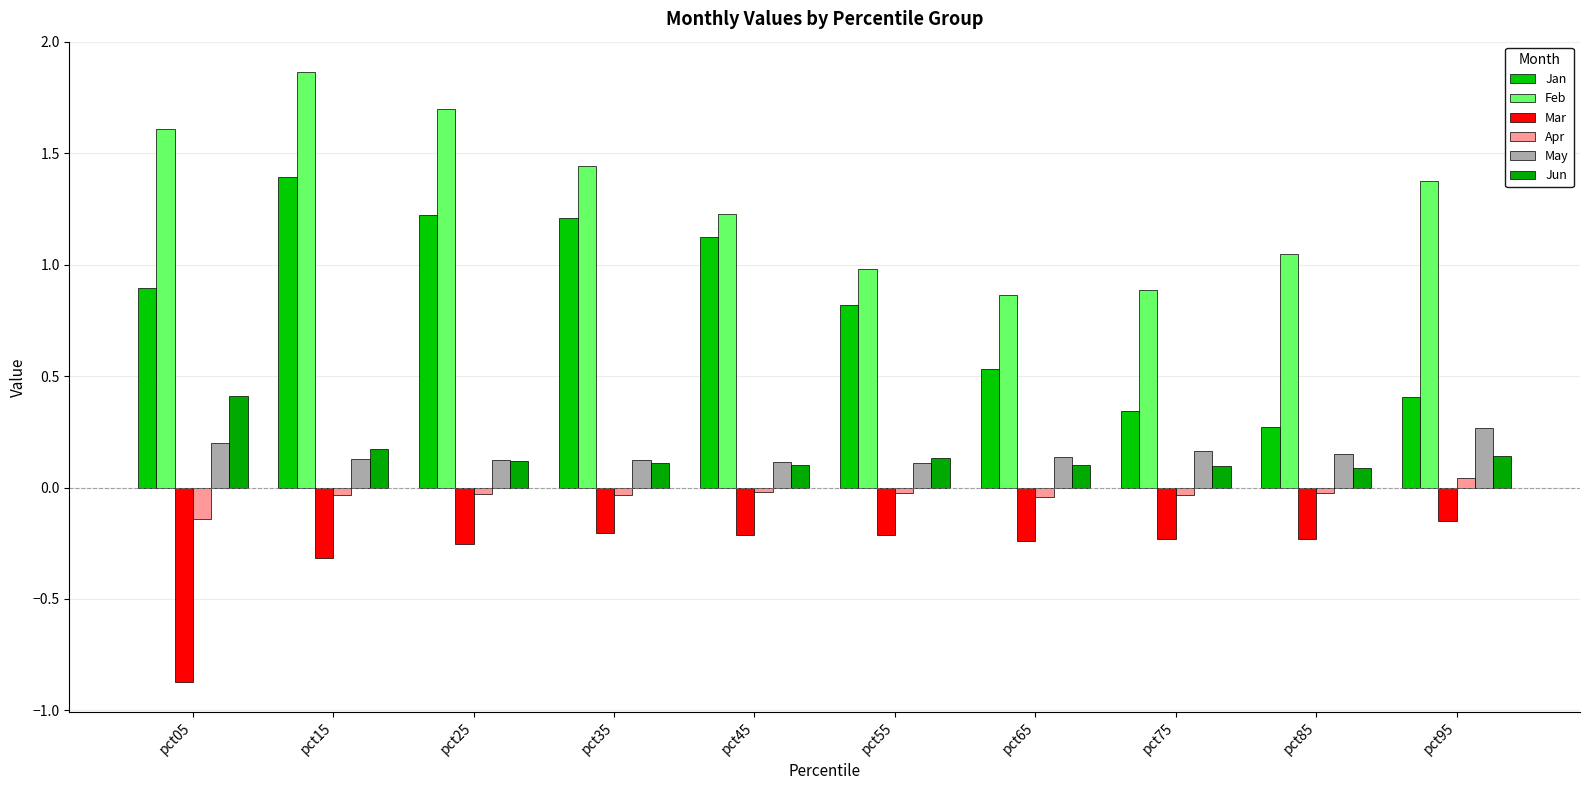

Which category has the lowest value in the Jun series?

pct85